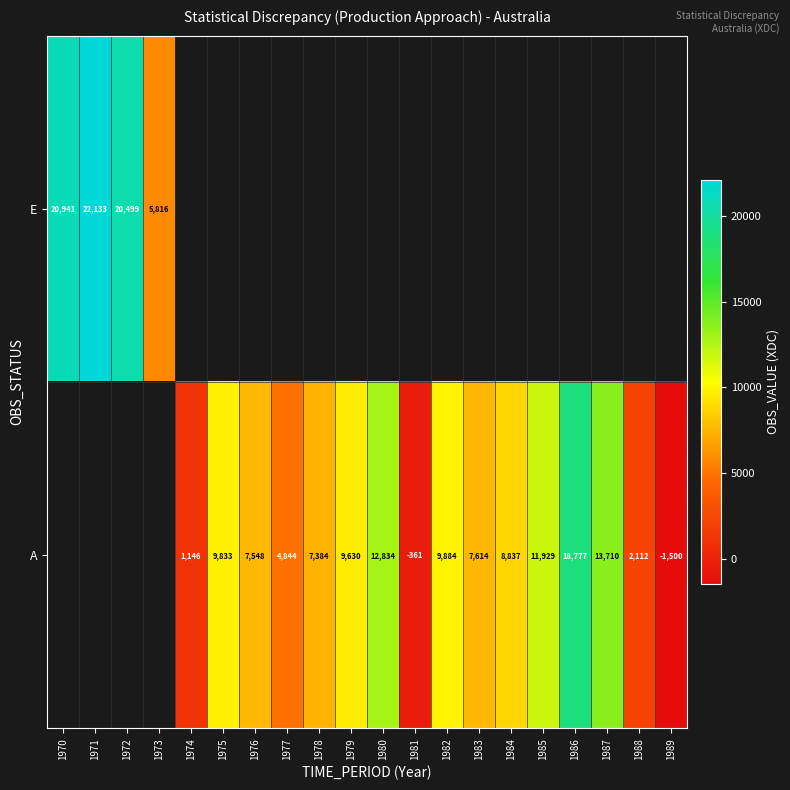

True or false: E has a value of 39348 at 1971.

False